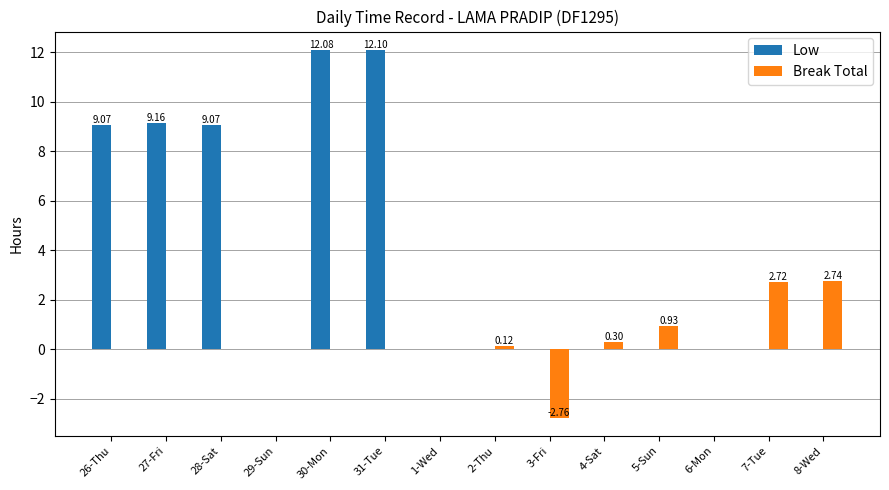

Reading left to right, transcribe all the data shown in this chart.

Low: 26-Thu=9.1	27-Fri=9.2	28-Sat=9.1	29-Sun=0.0	30-Mon=12.1	31-Tue=12.1	1-Wed=0.0	2-Thu=0.0	3-Fri=0.0	4-Sat=0.0	5-Sun=0.0	6-Mon=0.0	7-Tue=0.0	8-Wed=0.0
Break Total: 26-Thu=0.0	27-Fri=0.0	28-Sat=0.0	29-Sun=0.0	30-Mon=0.0	31-Tue=0.0	1-Wed=0.0	2-Thu=0.1	3-Fri=-2.8	4-Sat=0.3	5-Sun=0.9	6-Mon=0.0	7-Tue=2.7	8-Wed=2.7